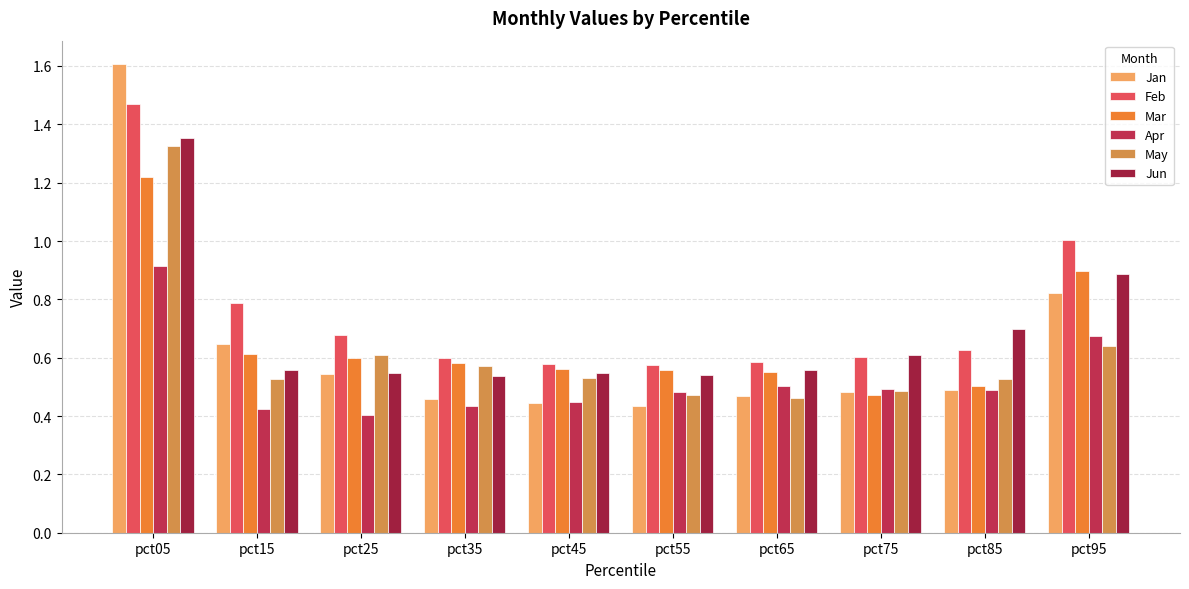

At which category is the sum across all series the highest?

pct05